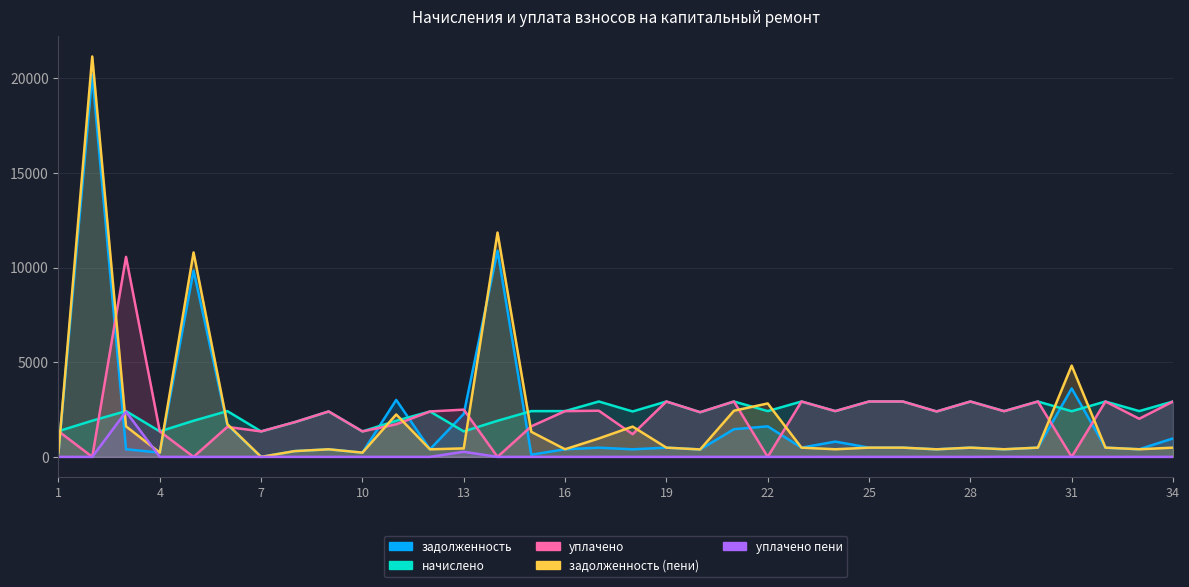

How many lines are shown in the chart?

5